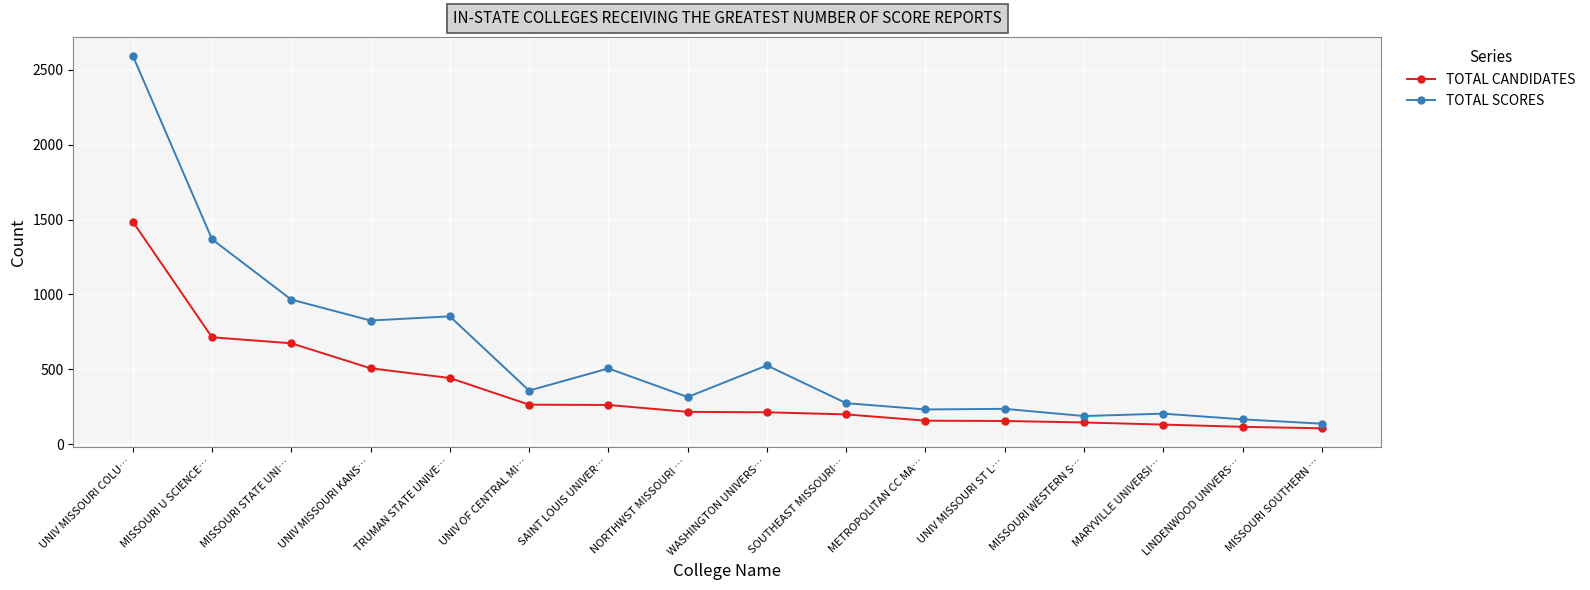

Where is TOTAL CANDIDATES nearest to the value 796?

MISSOURI U SCIENCE…